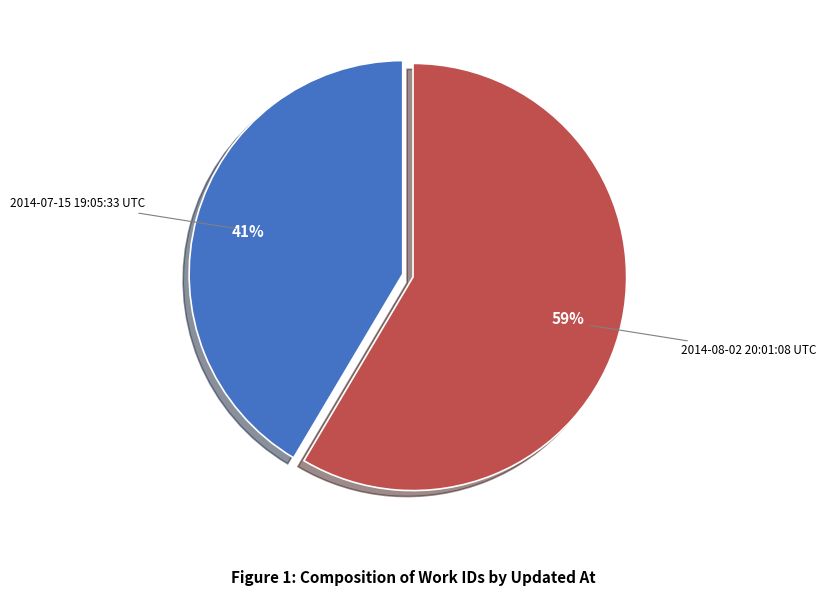

To the nearest percent, what portion does 2014-07-15 19:05:33 UTC represent?

41%